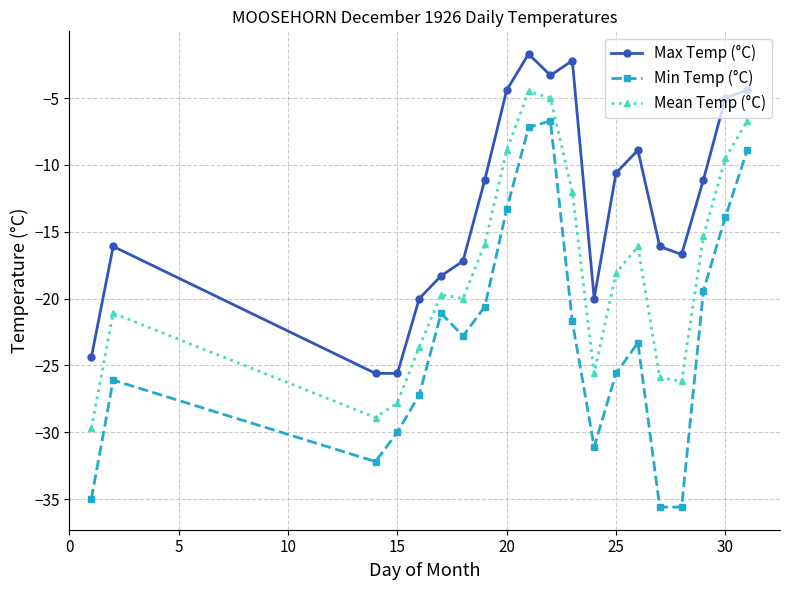

What is the value of the Min Temp (°C) point at the 9th from the left?

-13.3